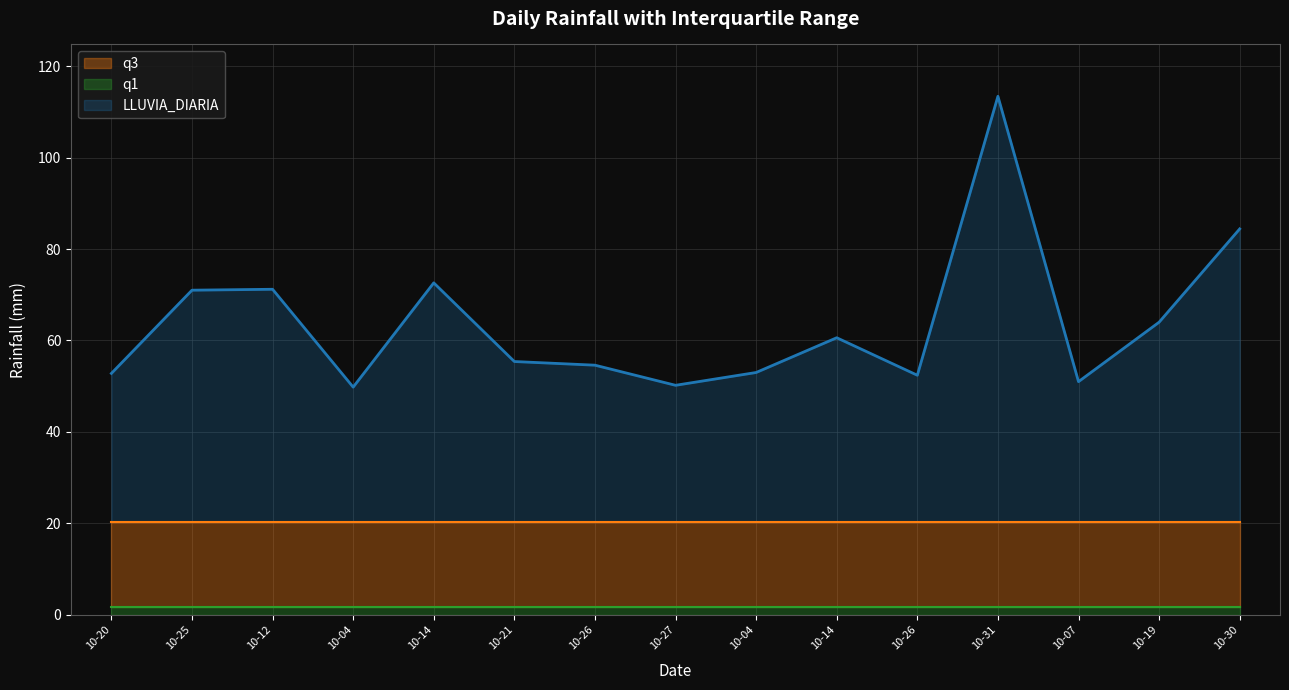

True or false: q3 has more than 0 points higher than both neighbors.

False